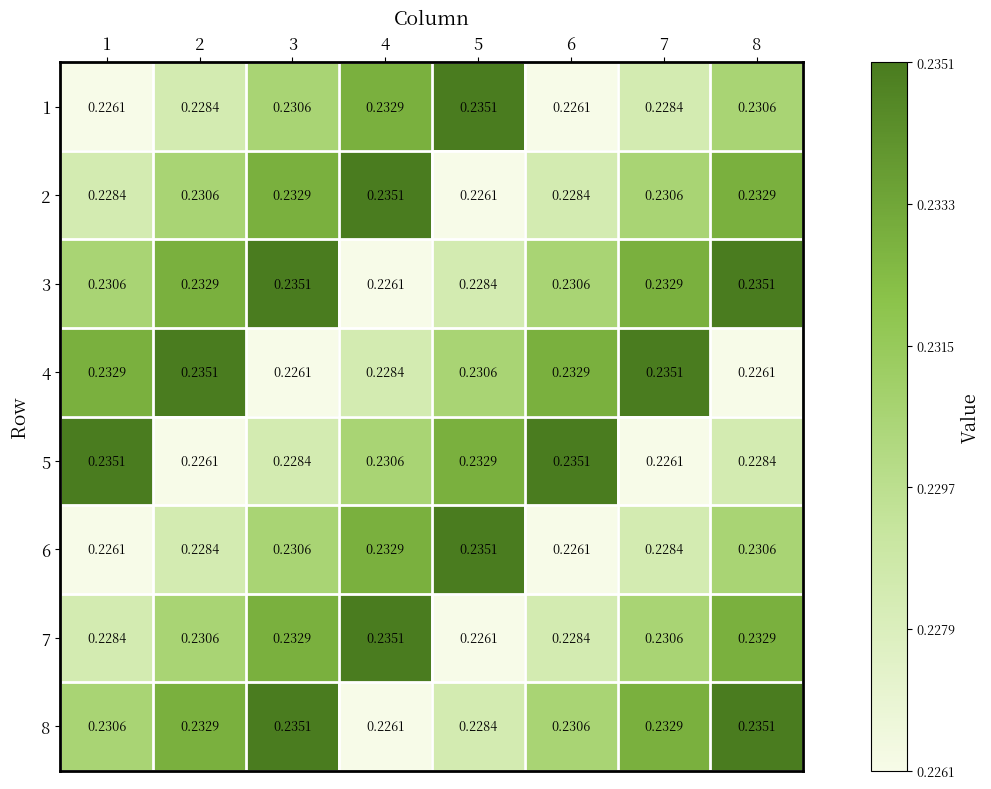

Count the number of data series in this chart.

8